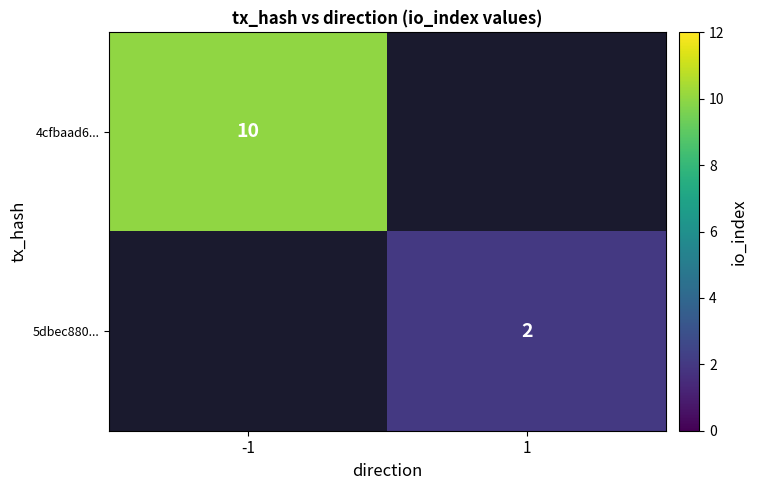

The value of 4cfbaad6... at -1 is 3.8. True or false?

False